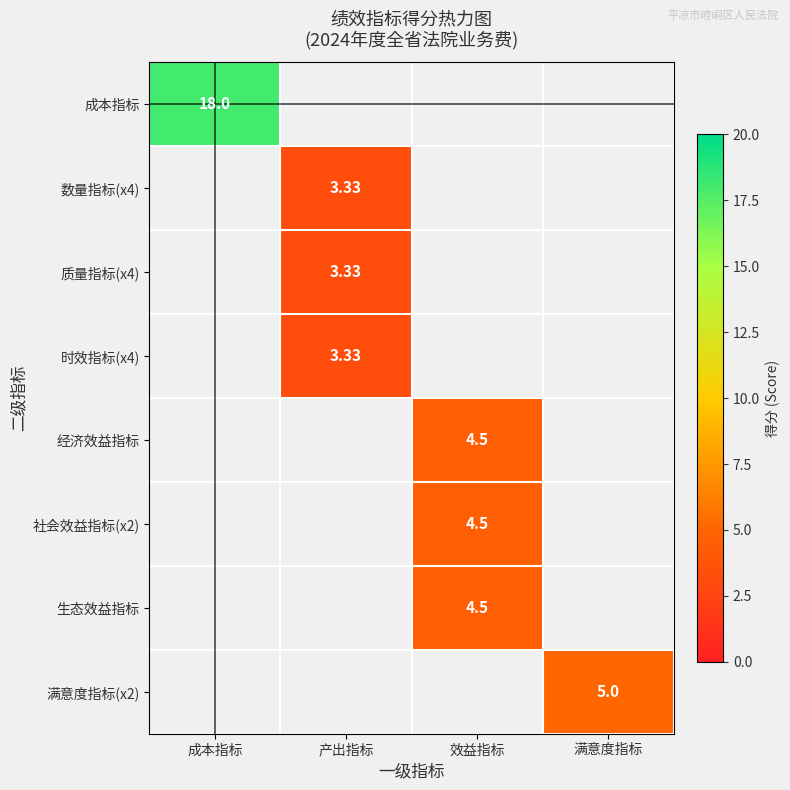

At how many categories does at least one series exceed 4?

3